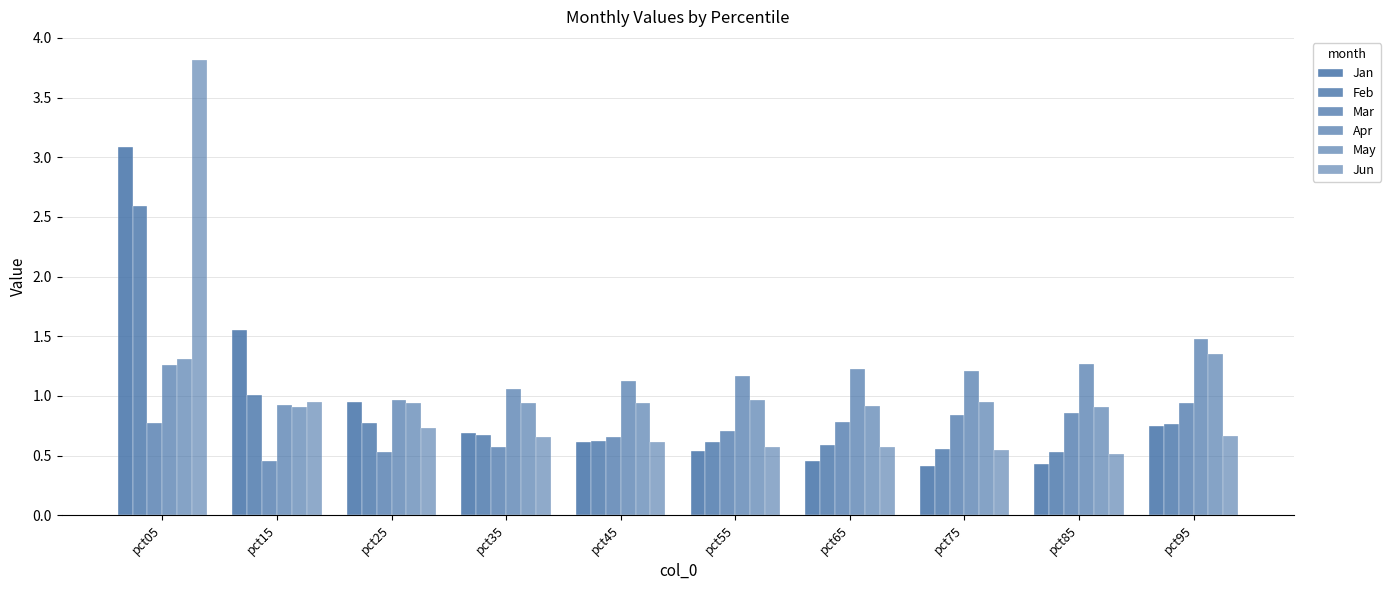

What is the average value of the Jan series?

0.9